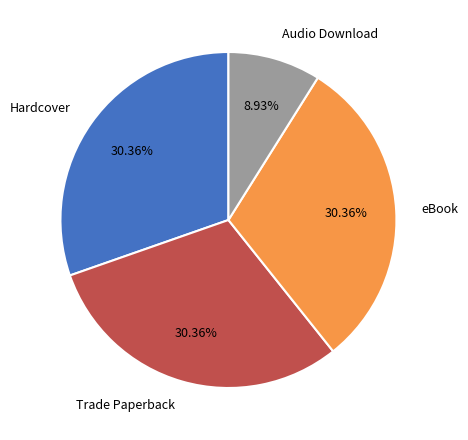

To the nearest percent, what percentage of the pie is eBook?

30%